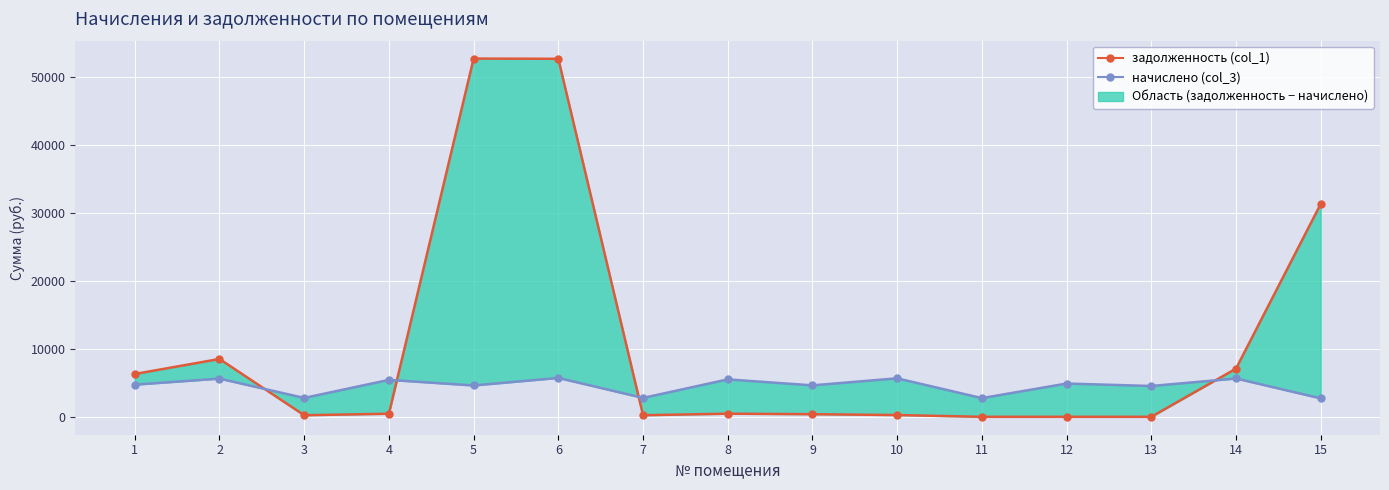

Between which two adjacent categories do задолженность (col_1) and начислено (col_3) first intersect?

2 and 3